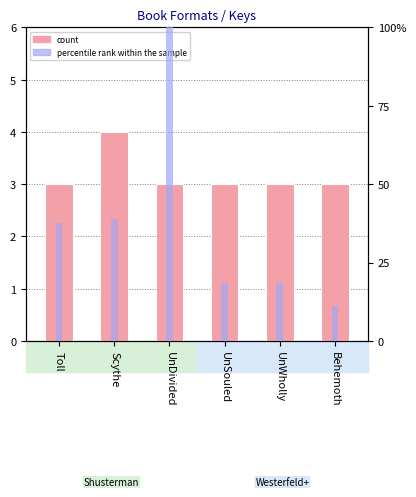

Reading left to right, list all the values displayed in this chart.

count: Toll=3.0	Scythe=4.0	UnDivided=3.0	UnSouled=3.0	UnWholly=3.0	Behemoth=3.0
percentile rank within the sample: Toll=37.5	Scythe=38.8	UnDivided=100.0	UnSouled=18.3	UnWholly=18.3	Behemoth=11.1